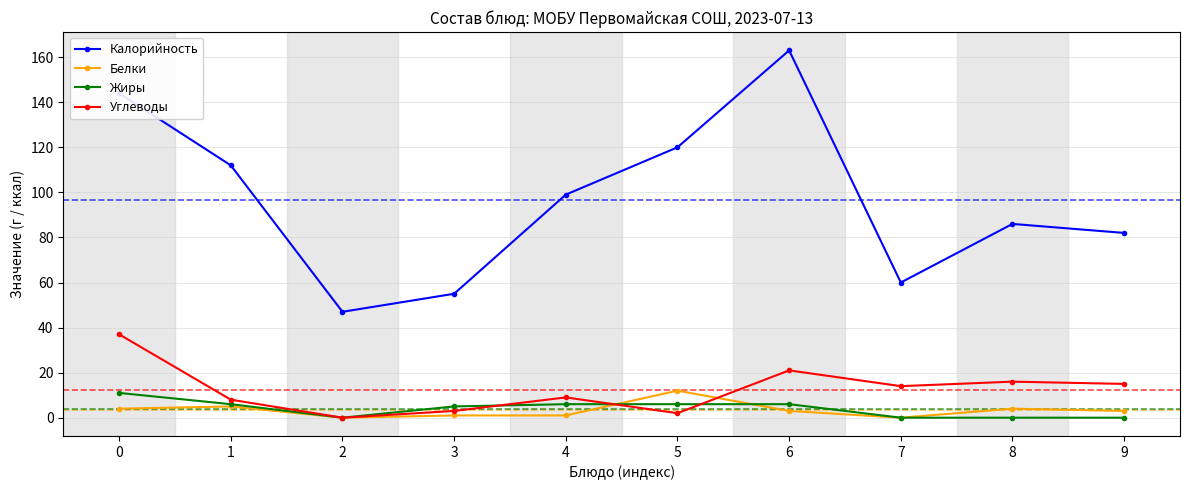

What is the difference between the maximum and minimum values in the Углеводы series?

37